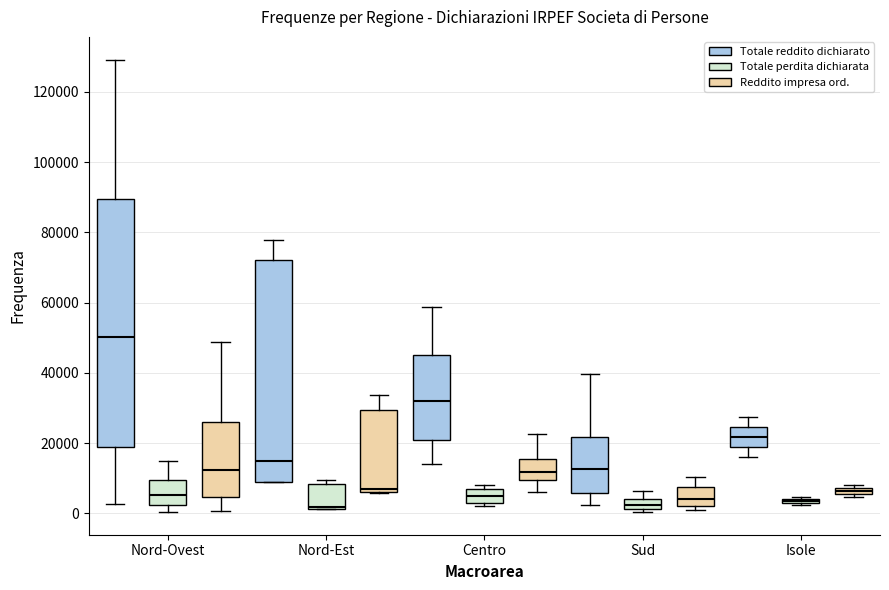

Where is the upper edge of the box for Nord-Ovest (Totale perdita dichiarata) on the y-axis? The values are not printed on the chart, so give them approximately, as read against the axis.

10000